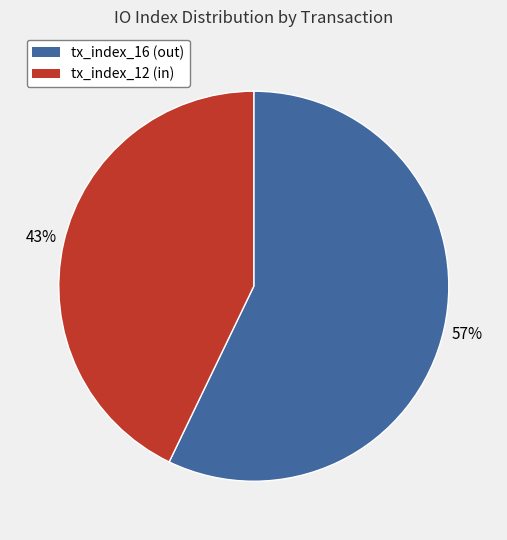

Do tx_index_12 and tx_index_16 together represent more than half of the pie?

Yes